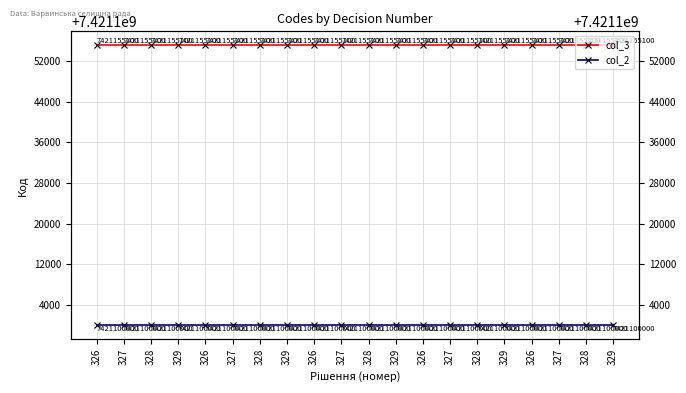

What are all the series names shown in the legend?

col_3, col_2